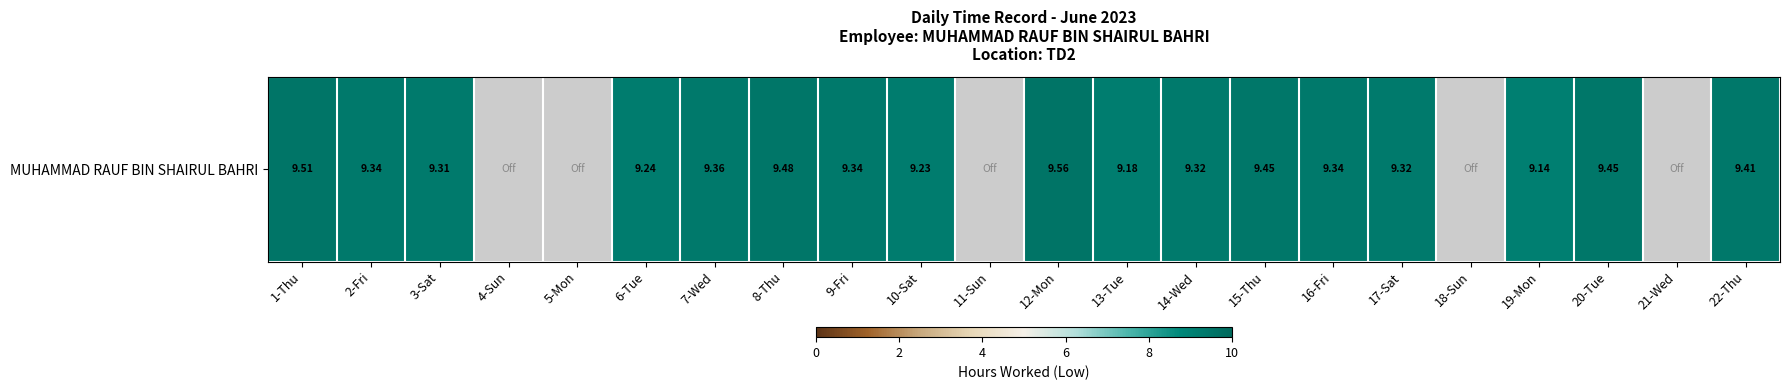

Where is the data nearest to the value 9?

19-Mon